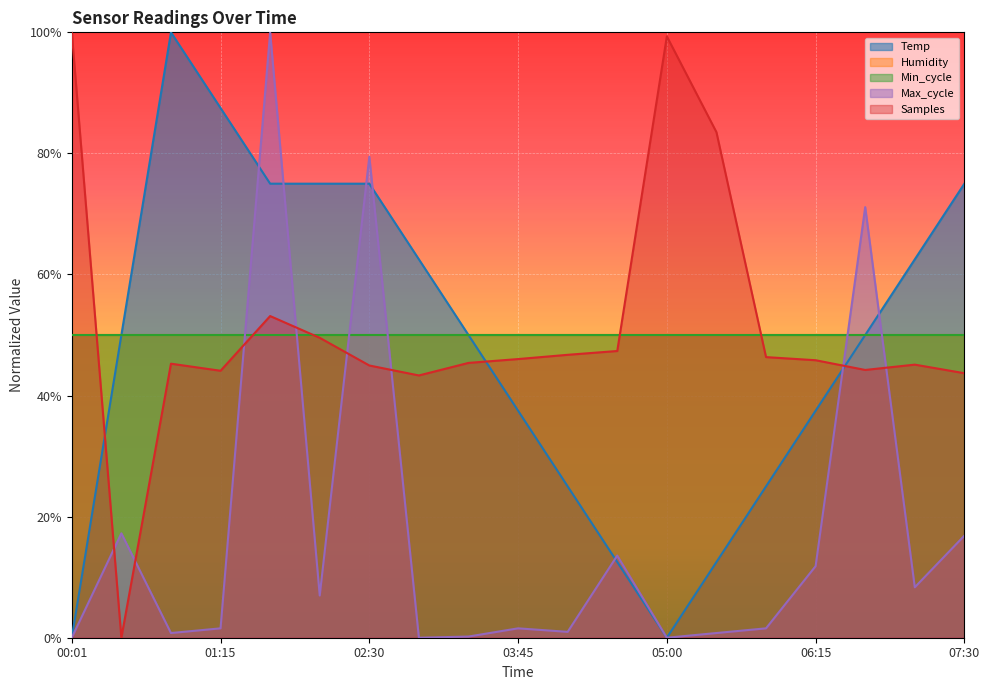

What position from the right is 06:15?

4